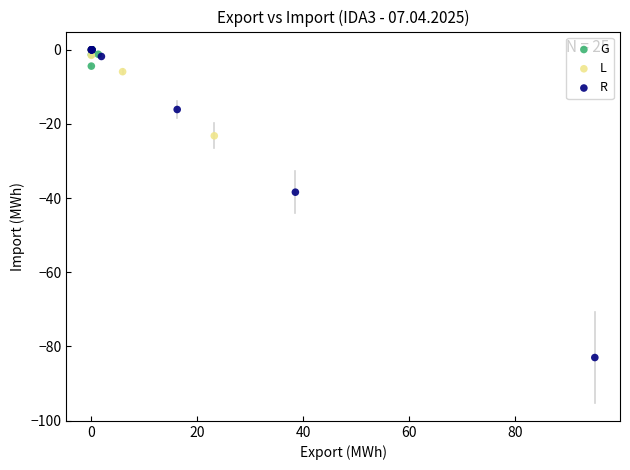

Which series has the widest spread of Y values?

R